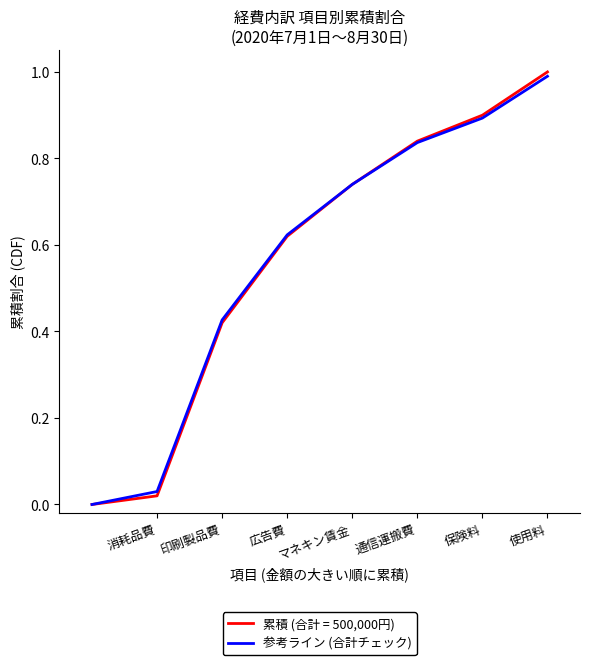

Which series has the widest spread of values?

累積 (合計 = 500,000円)